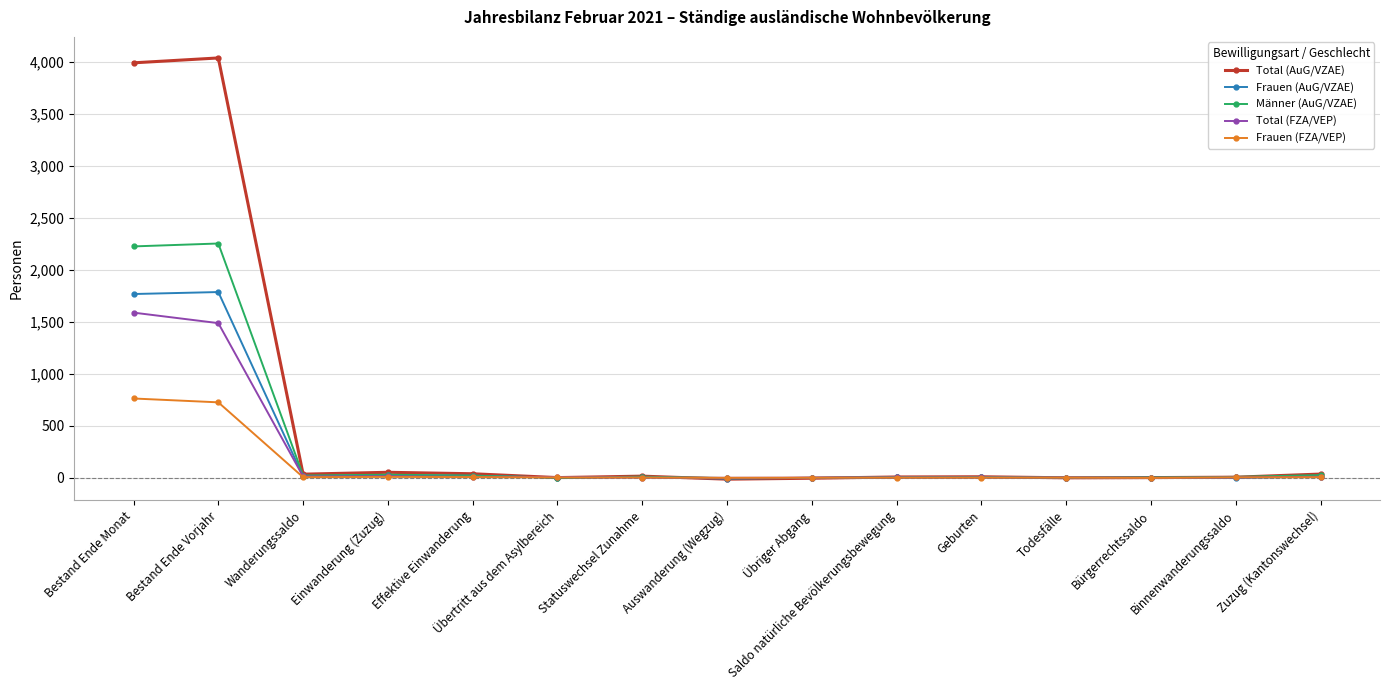

Which series has the largest range (max minus min)?

Total (AuG/VZAE)